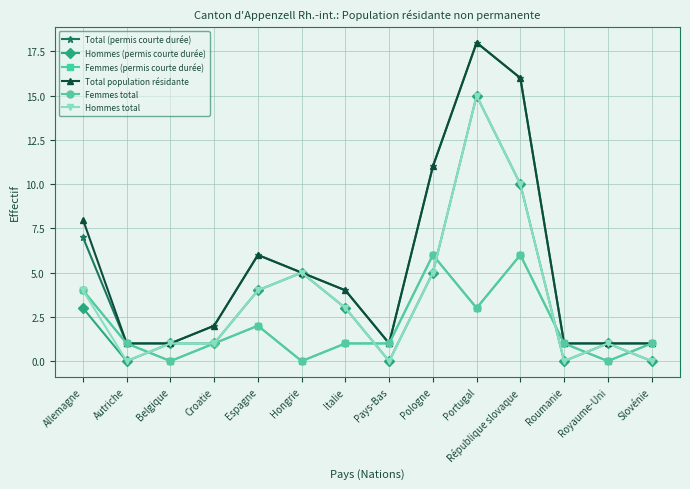

Does the chart have visible grid lines?

Yes